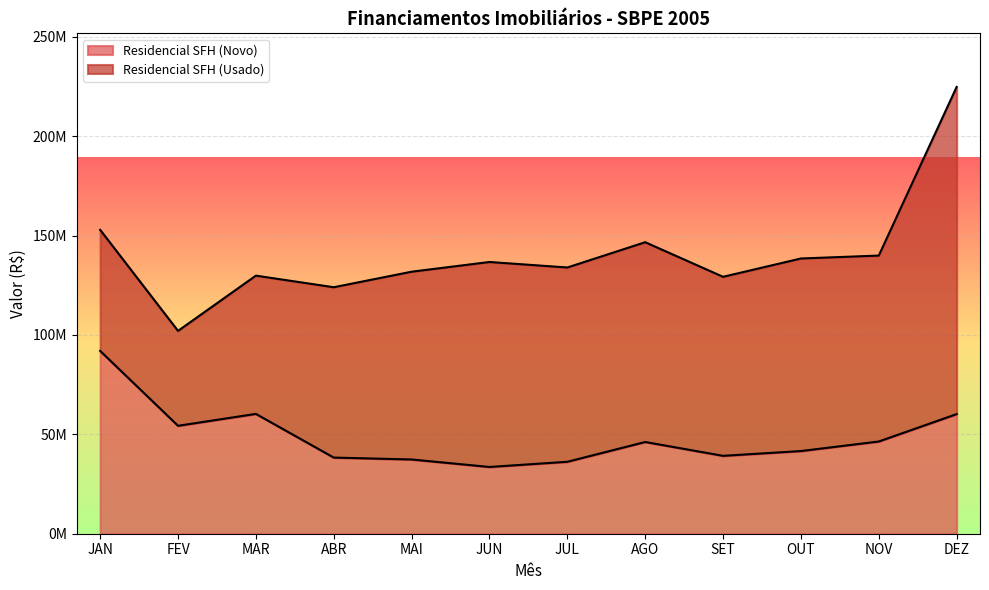

True or false: there are more than 1 points higher than both neighbors.

True